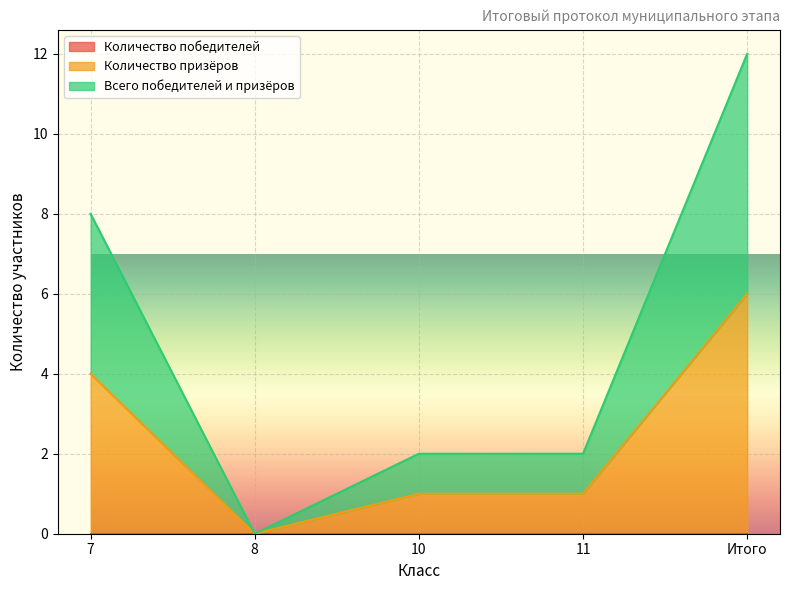

How many values in the Всего победителей и призёров series are below 2?

1